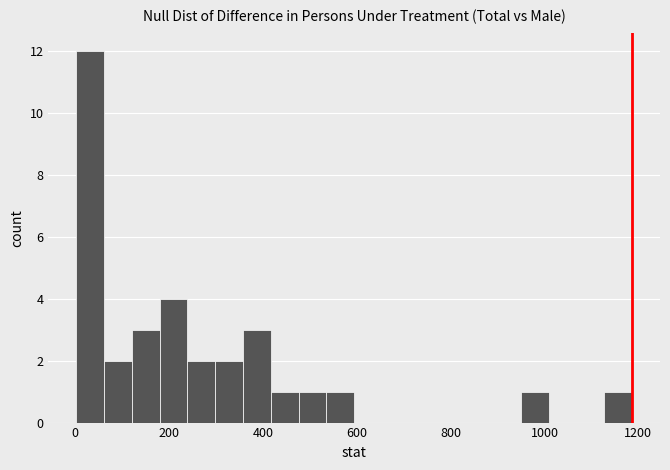

Around what value on the x-axis is the tallest bar? Give the approximate position of its centre, as read against the axis.

40